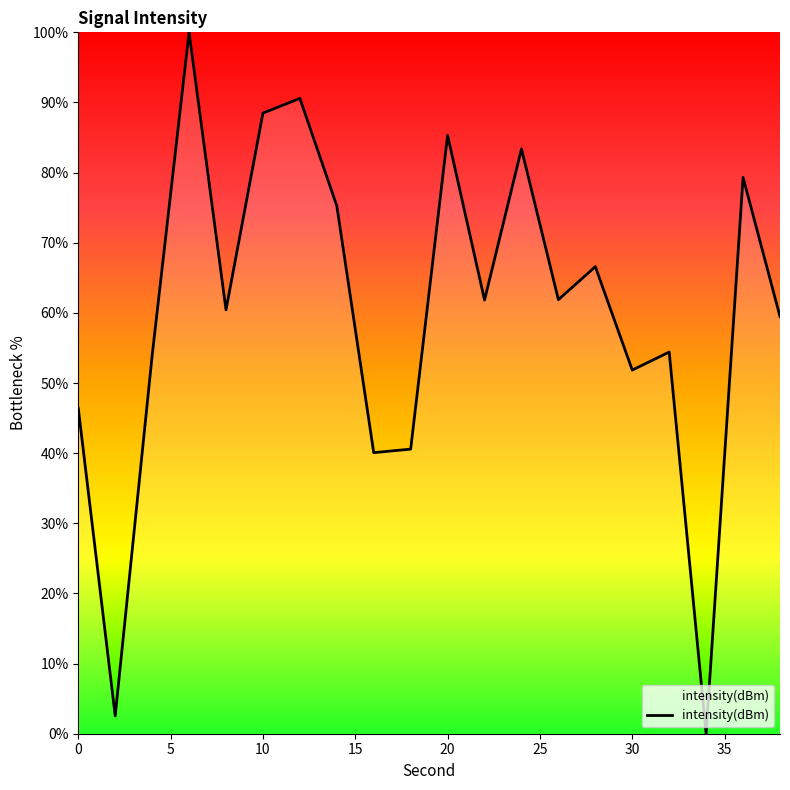

What is the difference between the maximum and minimum values?

100.0